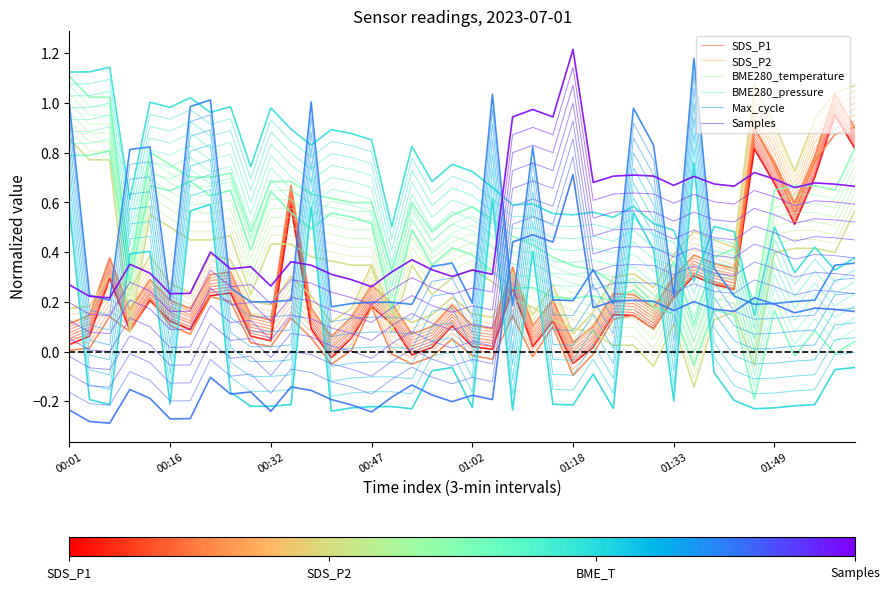

Does the chart display data point markers on the line(s)?

No